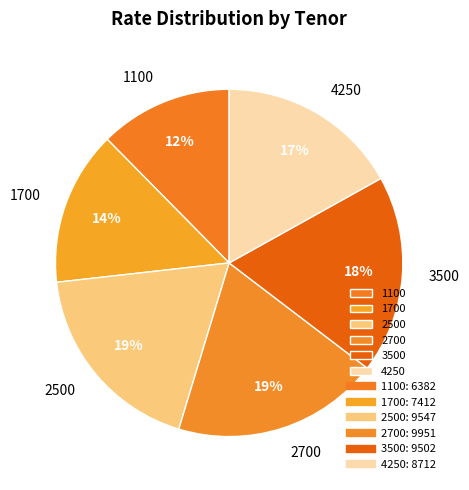

Is the sum of 3500 and 2500 greater than half?

No